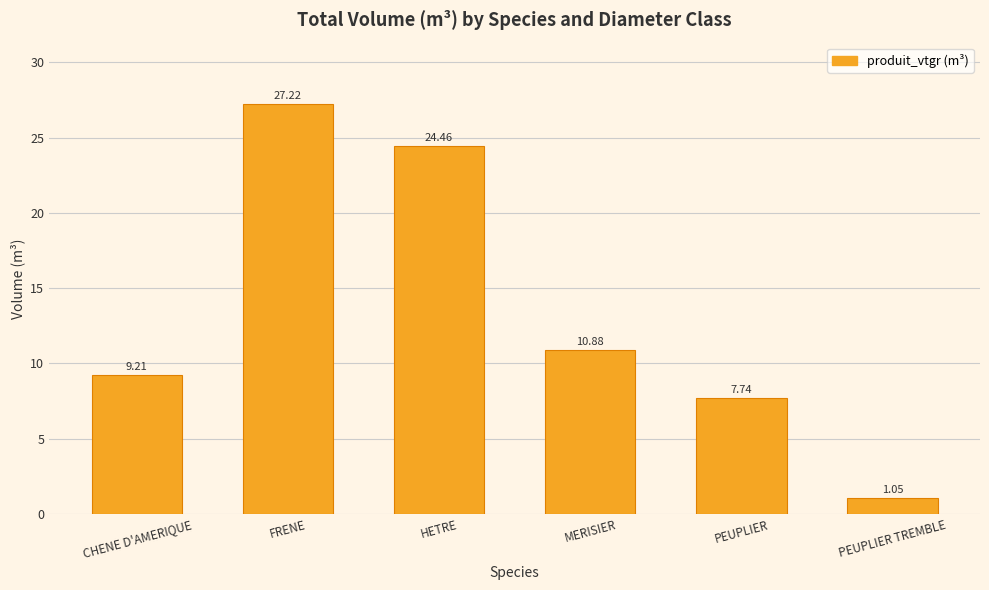

Which label corresponds to the largest value in the chart?

FRENE